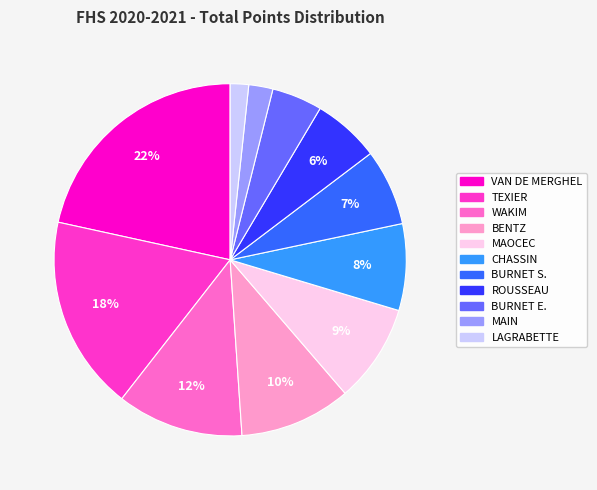

Does any single category account for the majority?

No